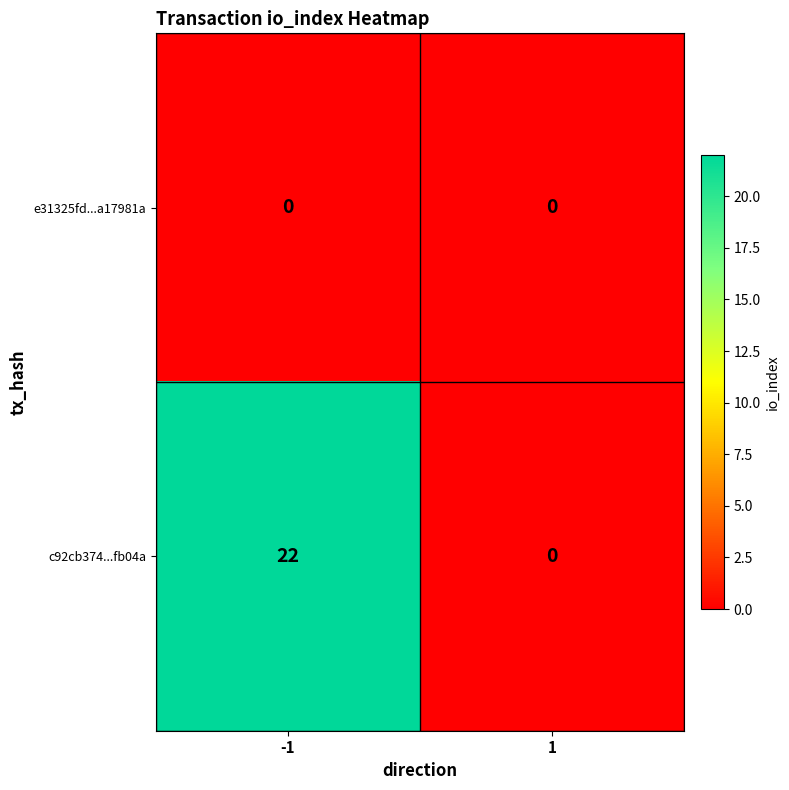

What value does the c92cb374...fb04a series have at -1, to the nearest 10?

20